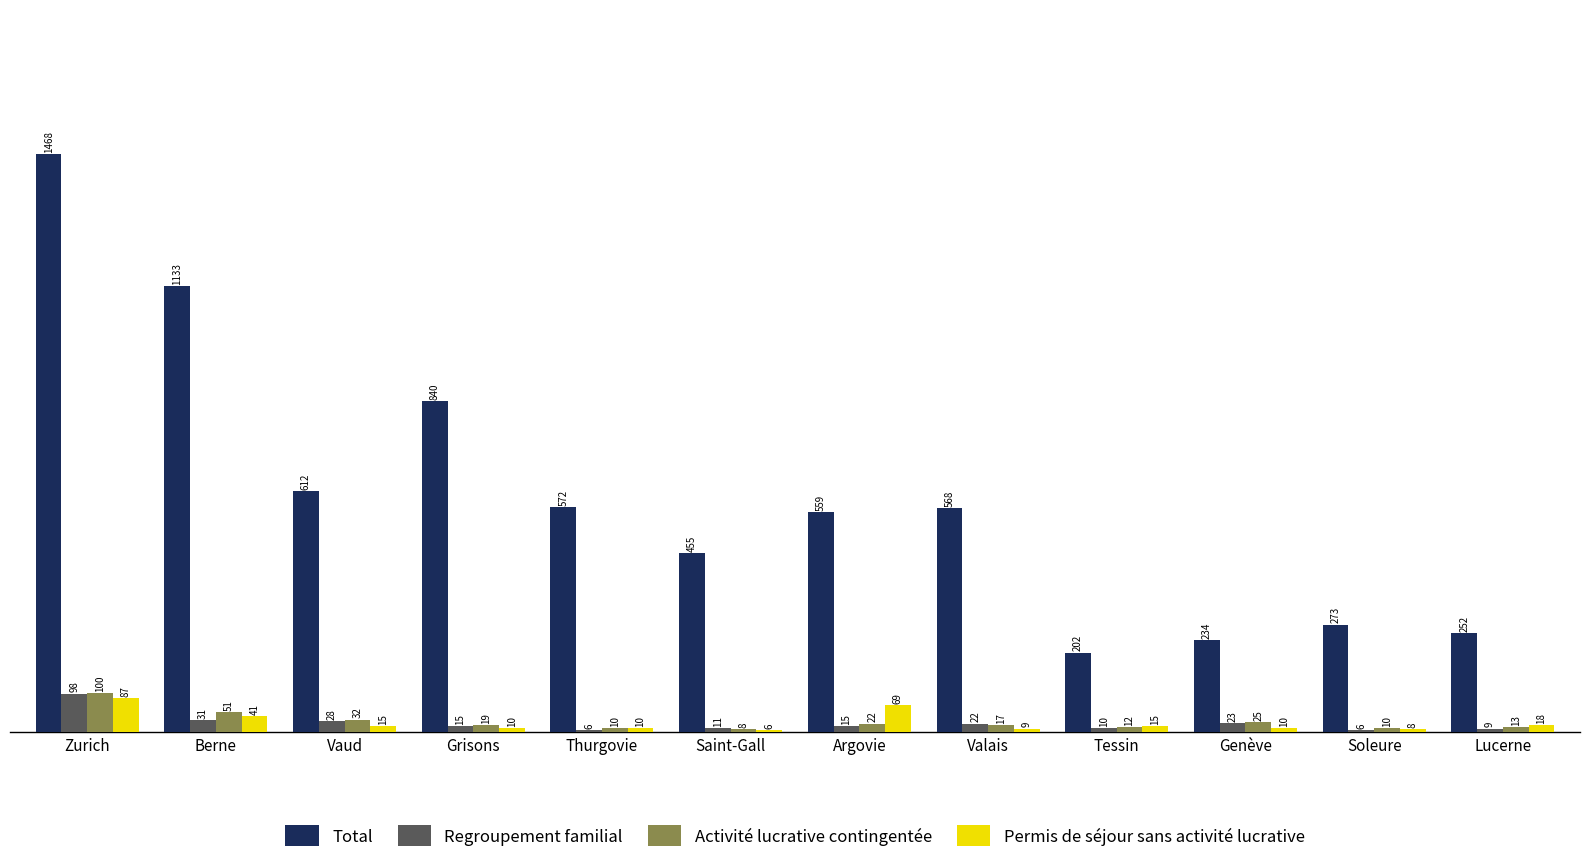

What is the value of the Regroupement familial bar at the 12th from the left?

9